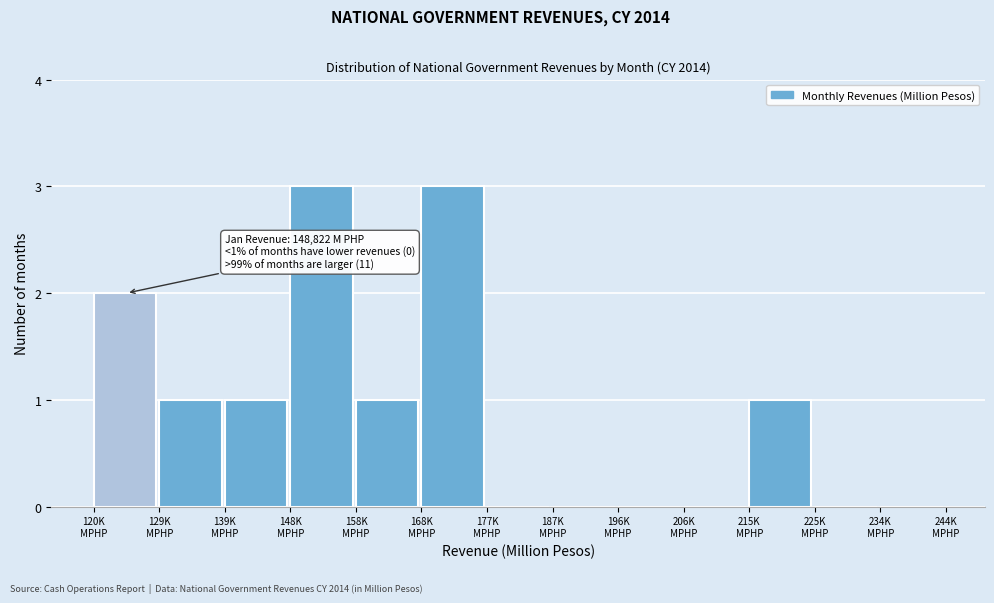

What is the maximum value shown in the chart?

3